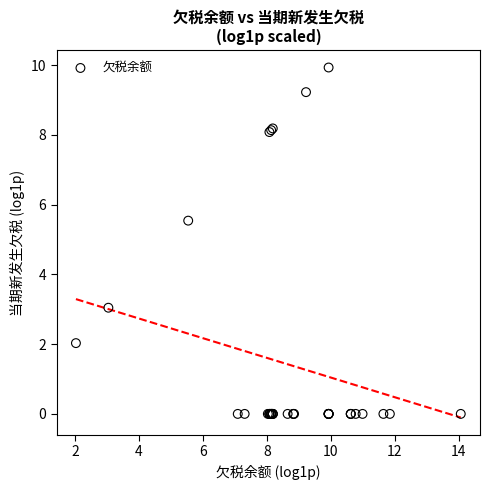

What Y value in the scatter plot is closest to 4?

3.0